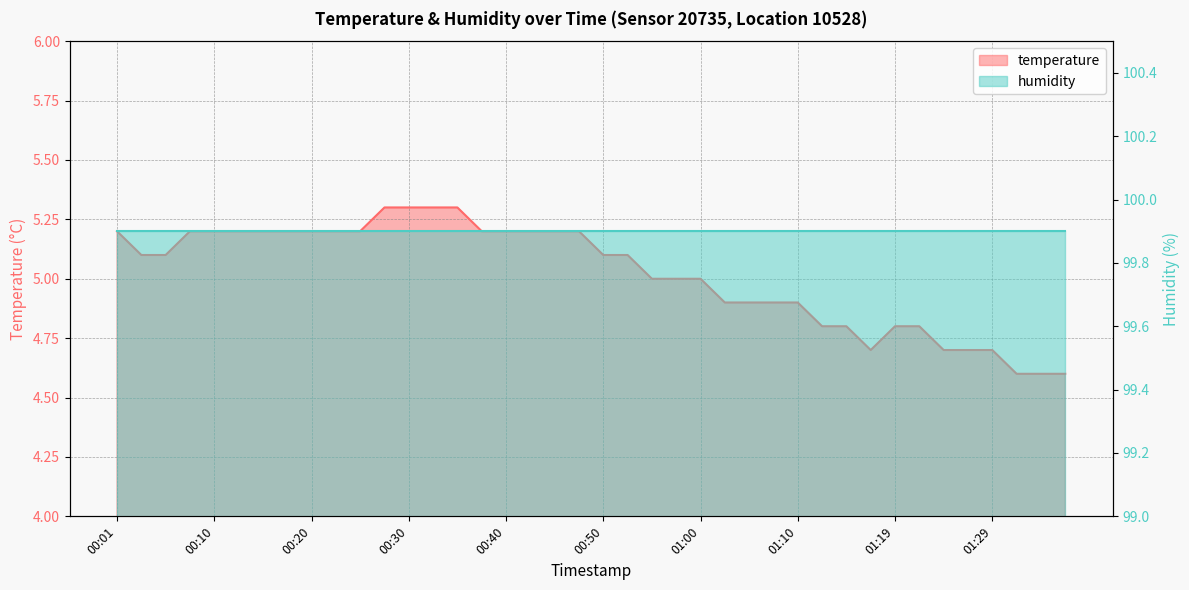

The chart shows a value of 4.8 at 01:19. True or false?

True